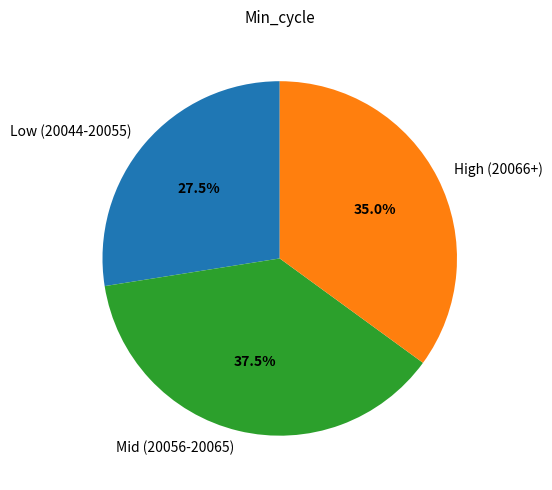

What is the total percentage of High (20066+) and Mid (20056-20065)?

72.5%